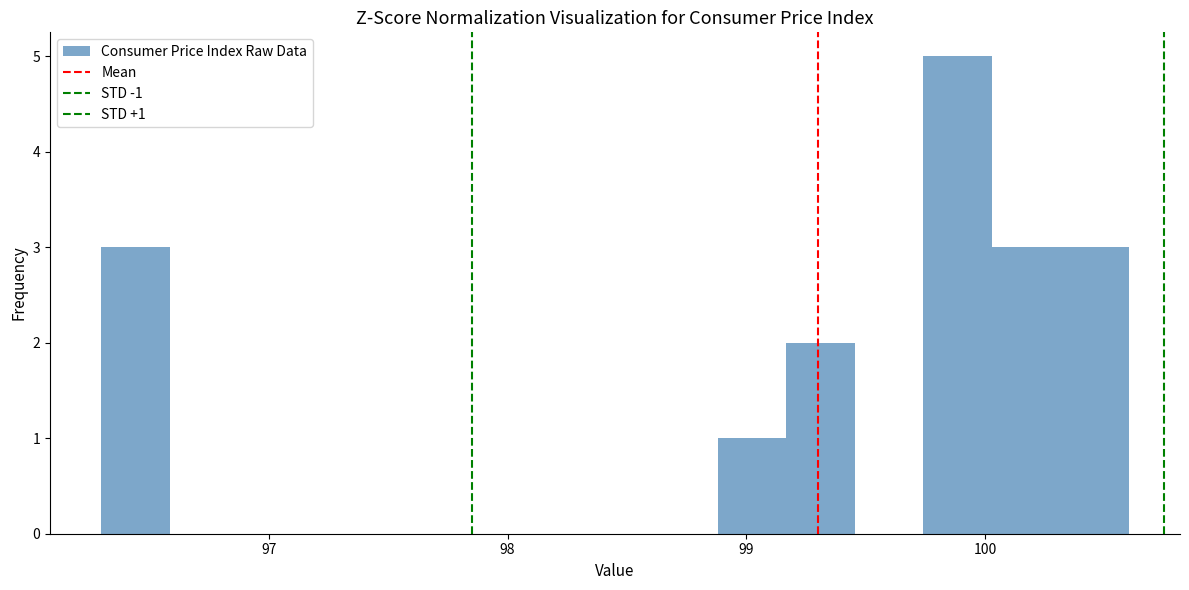

Read against the x-axis, roughly where is the centre of the tallest bar?

99.9